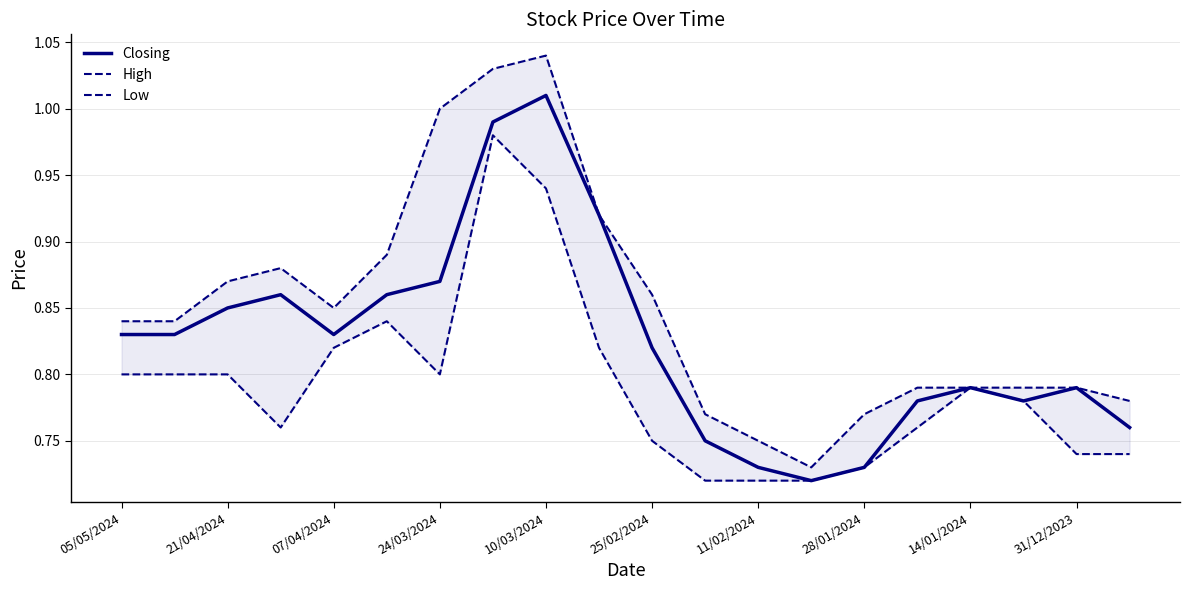

The Closing series shows 1.3 at 14/01/2024. True or false?

False